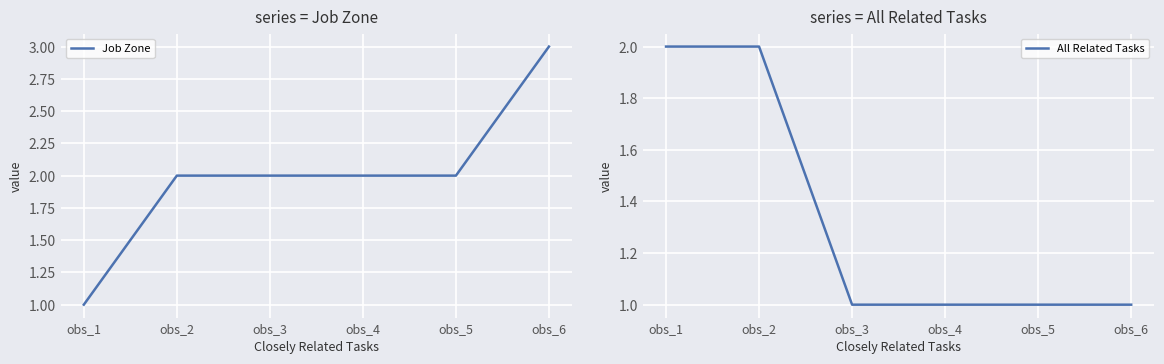

Is this an area chart (filled region under the line)?

No